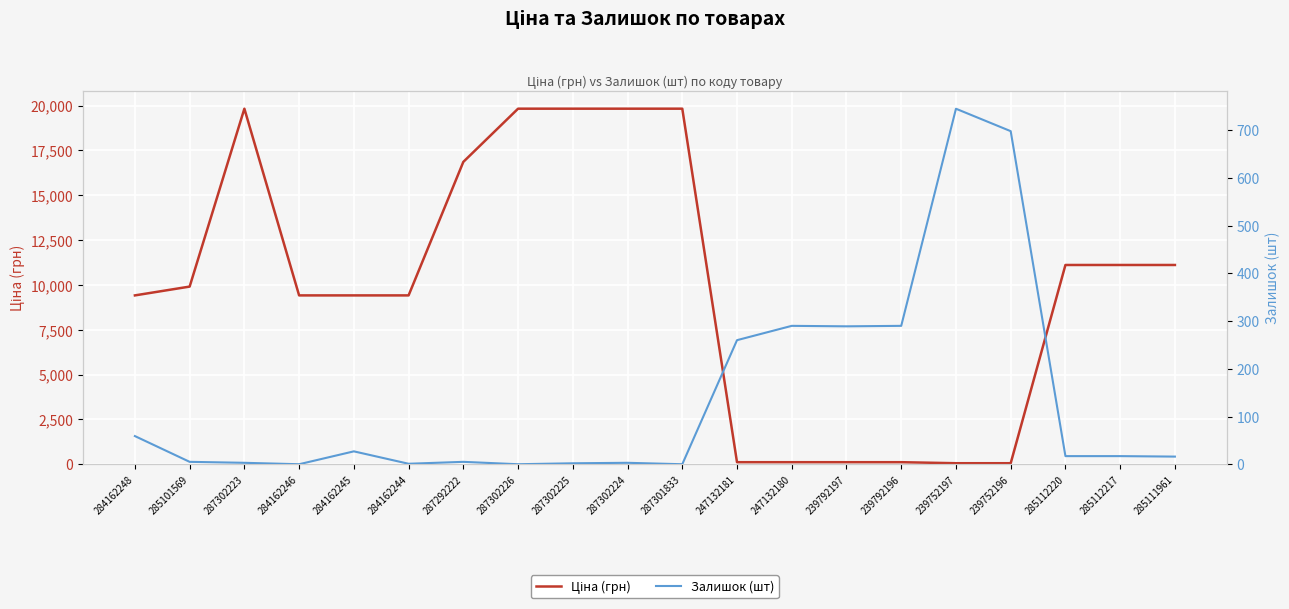

List the labels in order of Залишок (шт) value, smallest first.

284162246, 287302226, 287301833, 284162244, 287302225, 287302223, 287302224, 285101569, 287292222, 285111961, 285112220, 285112217, 284162245, 284162248, 247132181, 239792197, 247132180, 239792196, 239752196, 239752197